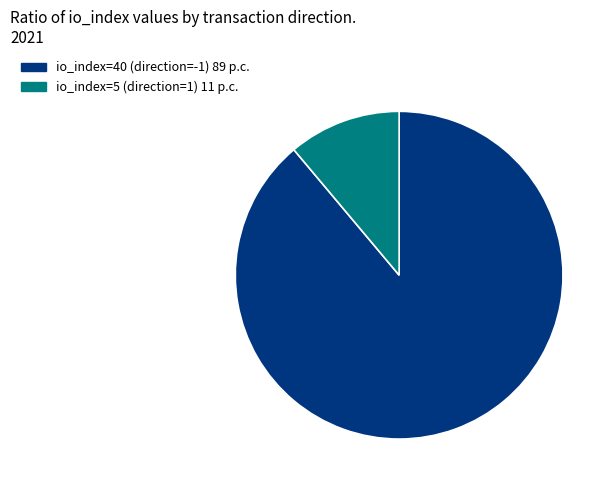

Do io_index=40 (direction=-1) and io_index=5 (direction=1) together represent more than half of the pie?

Yes